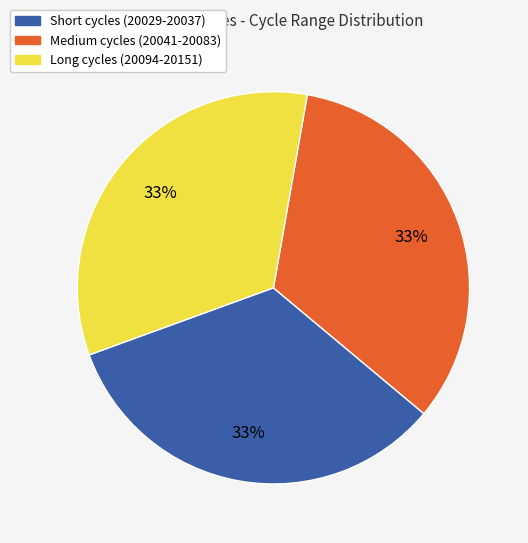

The Short cycles (20029-20037) slice represents 33% of the pie. True or false?

True